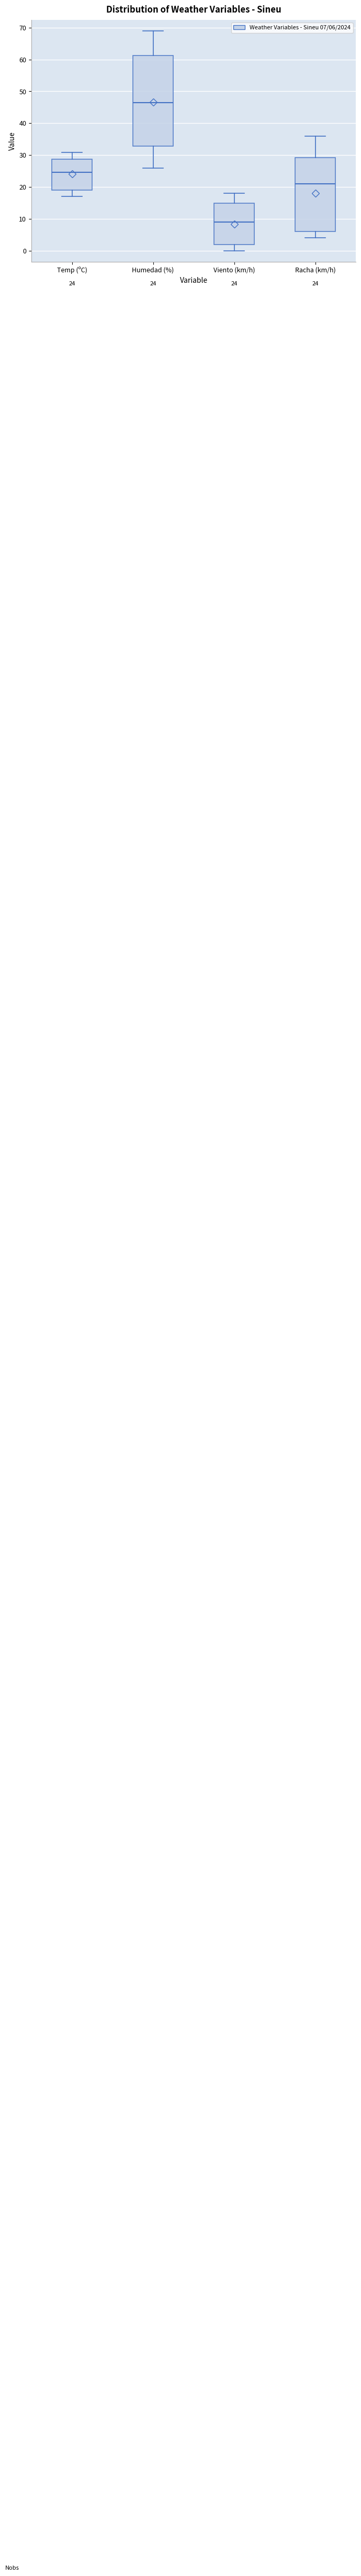

Which box's median line is the lowest?

Viento (km/h)